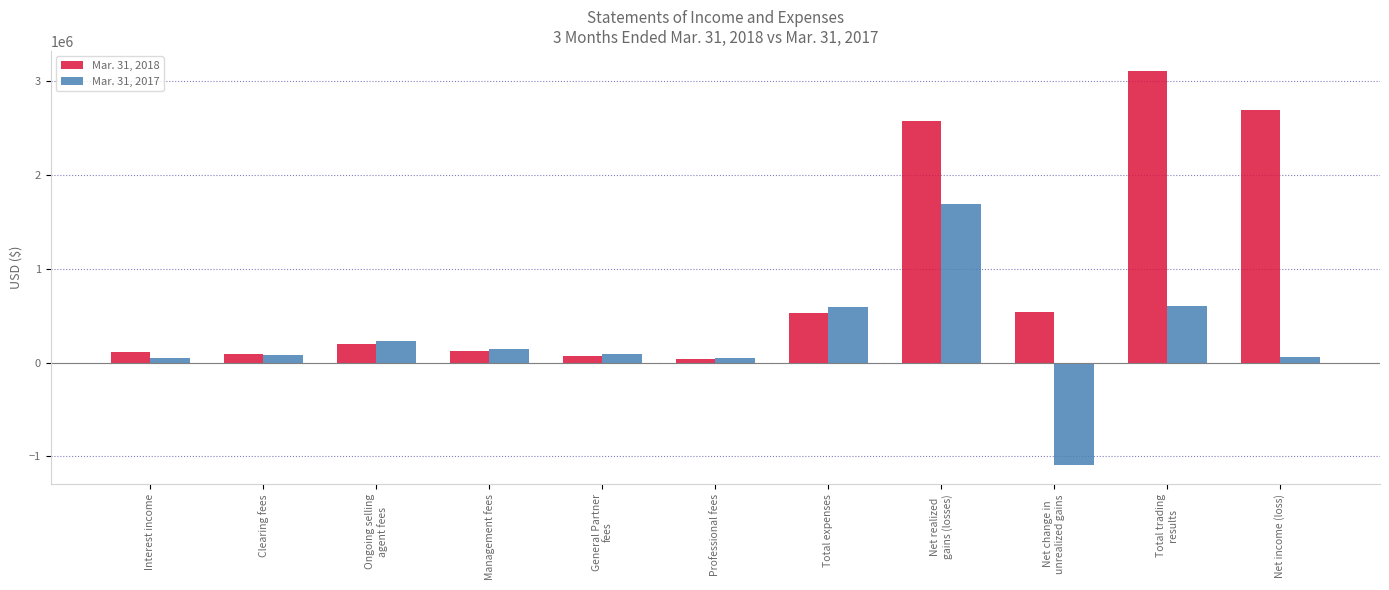

What is the smallest value displayed?

-1086850